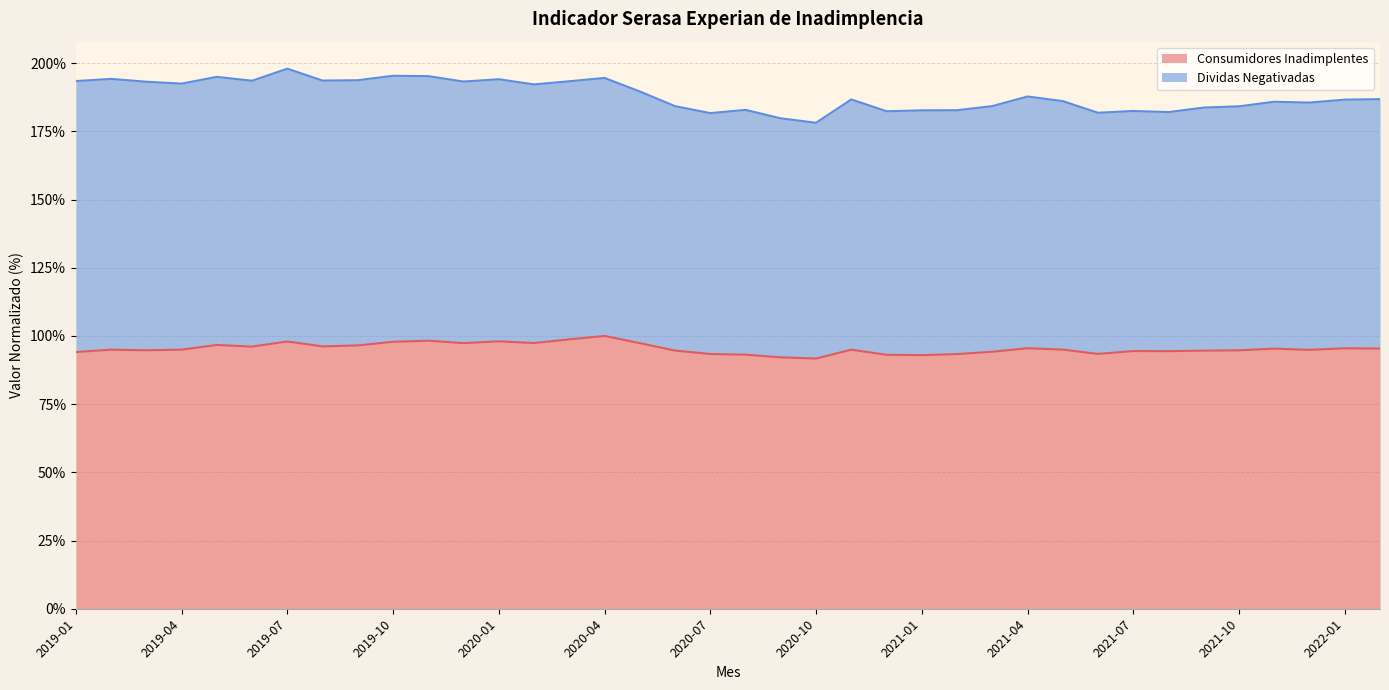

What is the maximum value shown in the chart?

100.0